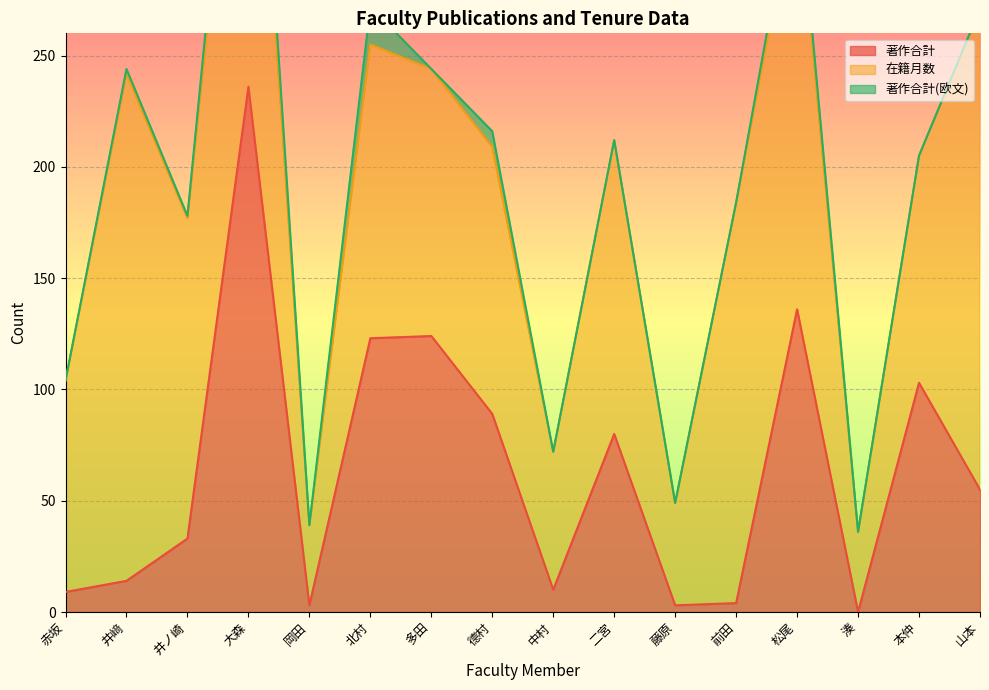

True or false: 著作合計(欧文) and 著作合計 intersect in this chart.

False